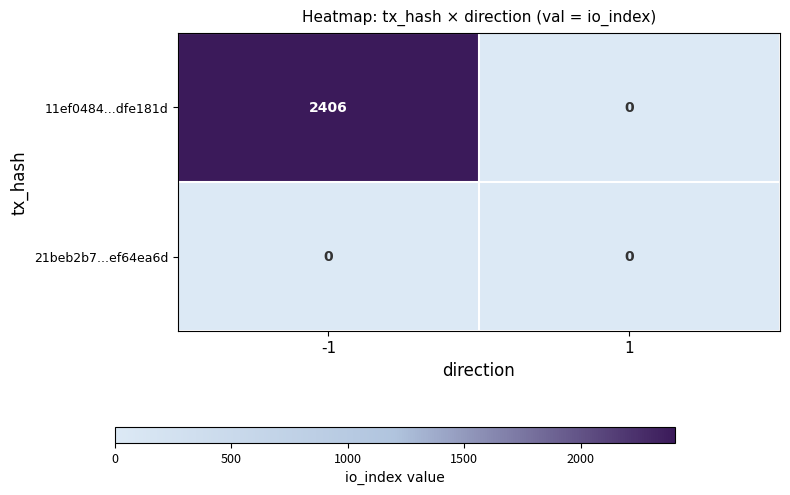

Rank the series by their average value, from highest to lowest.

11ef0484...dfe181d, 21beb2b7...ef64ea6d